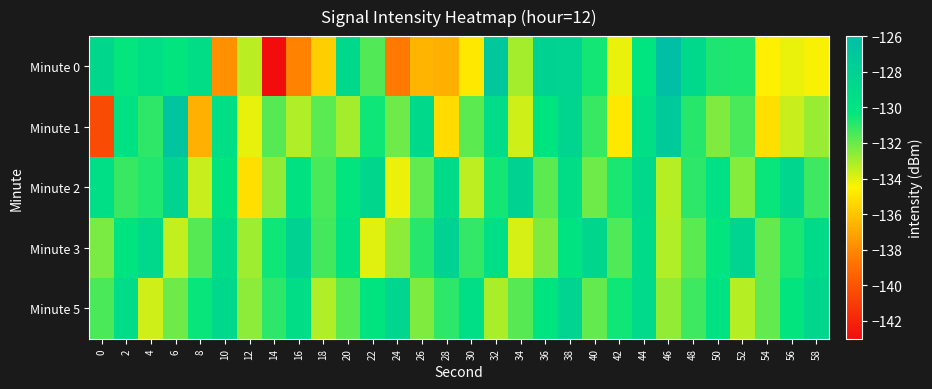

What is the smallest value displayed?

-143.0